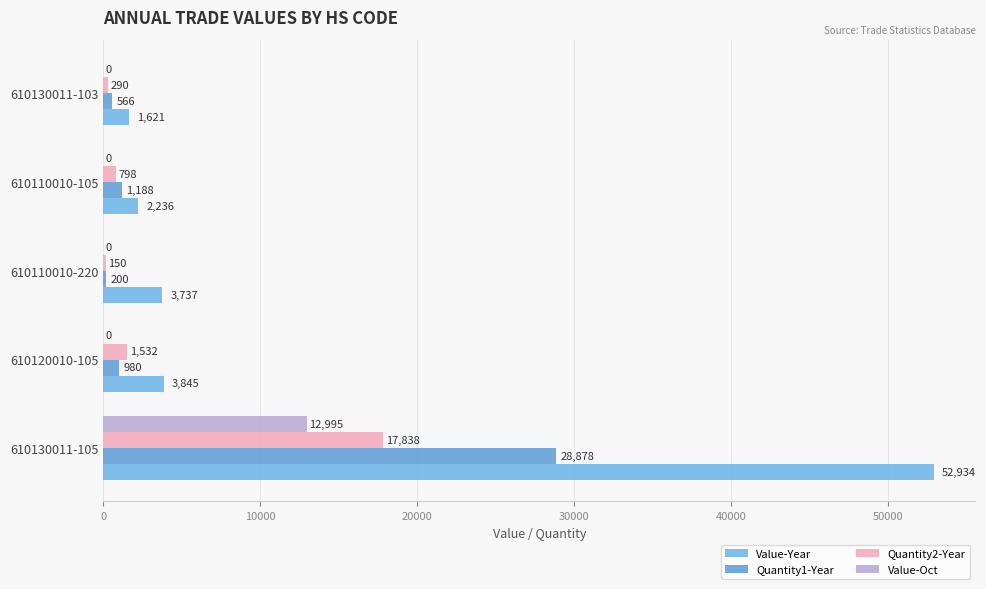

Reading right to left, what are all the values shown in this chart?

Value-Year: 1621	2236	3737	3845	52934
Quantity1-Year: 566	1188	200	980	28878
Quantity2-Year: 290	798	150	1532	17838
Value-Oct: 0	0	0	0	12995